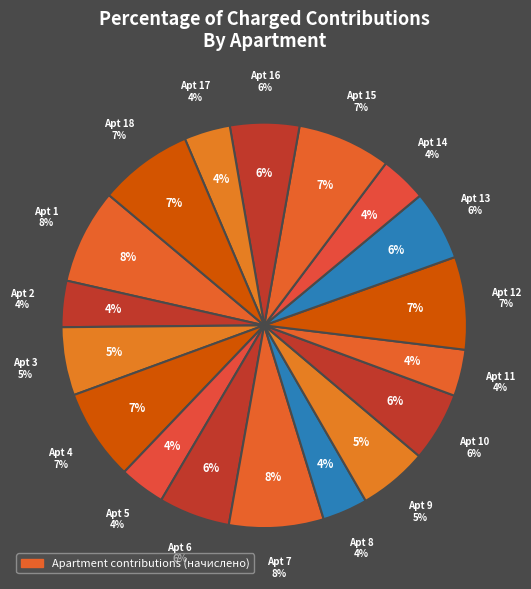

Between 4 and 11, which is larger?

4